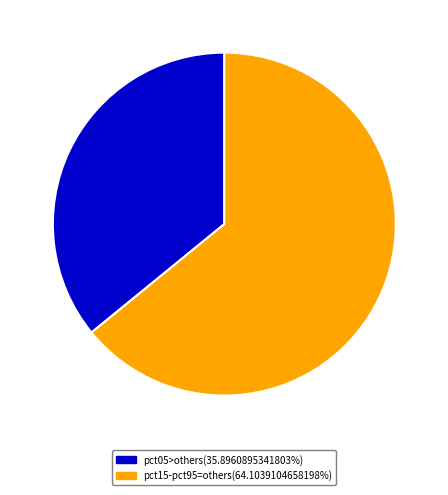

Approximately how many times larger is the value at pct05>others(35.8960895341803%) compared to pct15-pct95=others(64.1039104658198%)?

0.6